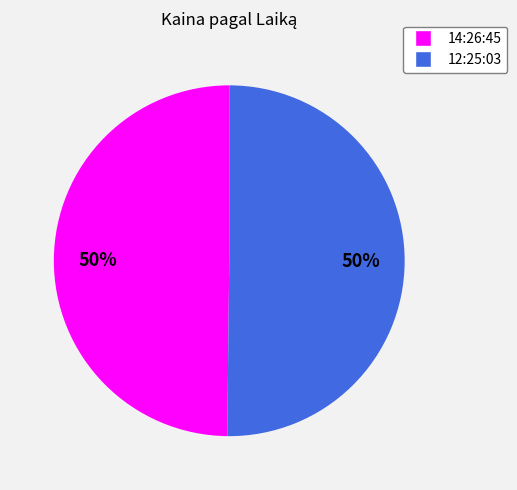

To the nearest percent, what is the average slice percentage?

50%